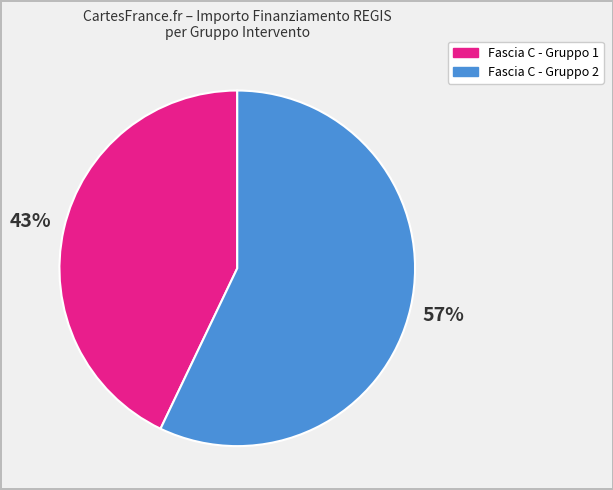

Is there any slice that represents more than half of the pie?

Yes